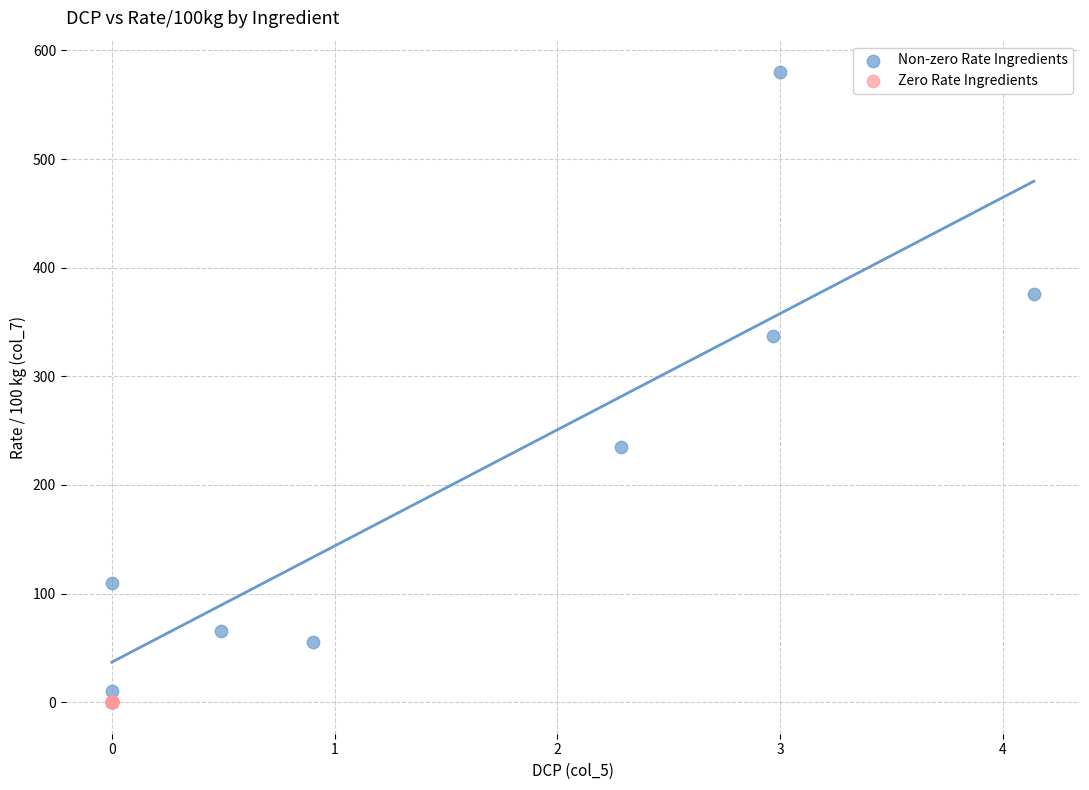

Which series contains the lowest Y value?

Zero Rate Ingredients